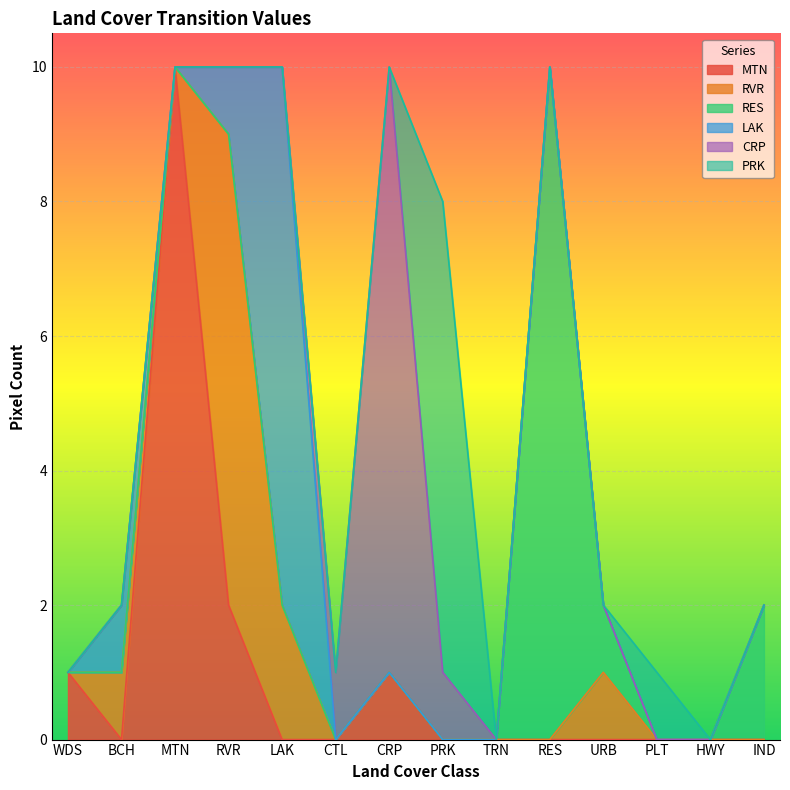

How many values in the PRK series exceed 0?

2